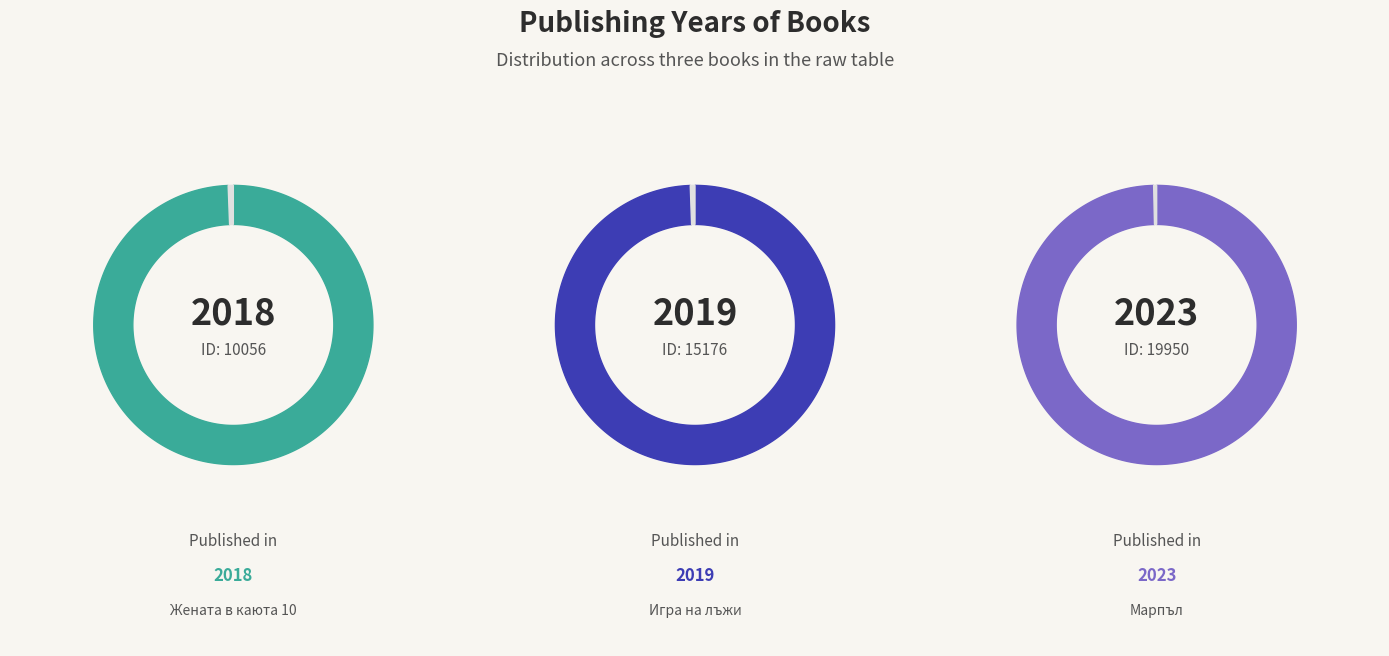

Rank the categories by value from lowest to highest.

10056, 15176, 19950